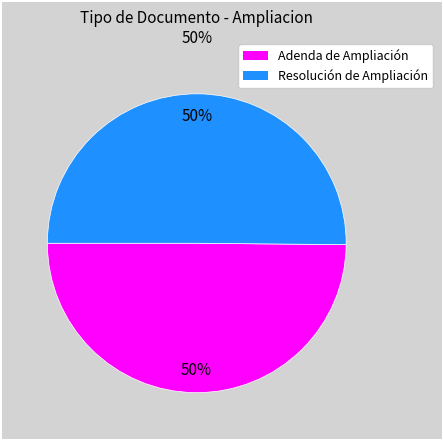

Is the sum of Adenda de Ampliación and Resolución de Ampliación greater than half?

Yes